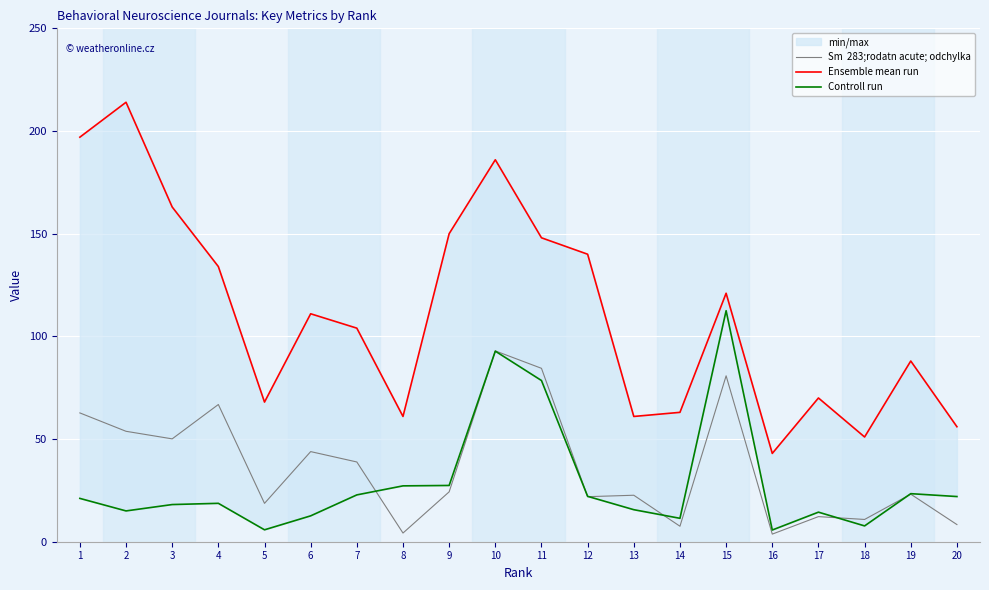

What is the minimum value for Sm  283;rodatn acute; odchylka?

3.7